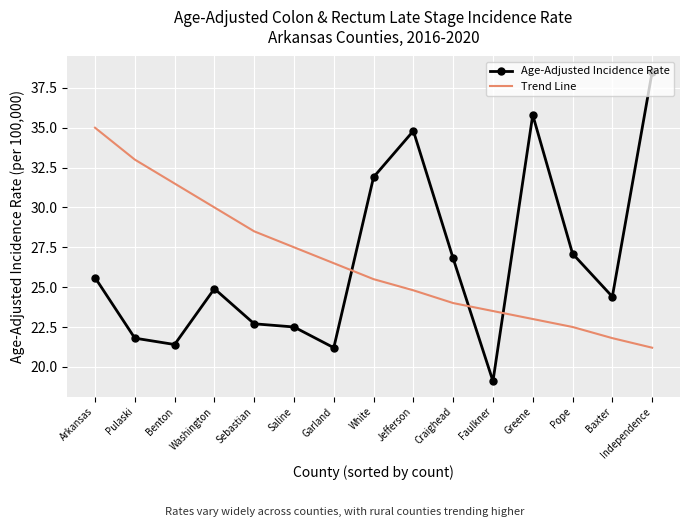

At which label does Trend Line reach its peak?

Arkansas